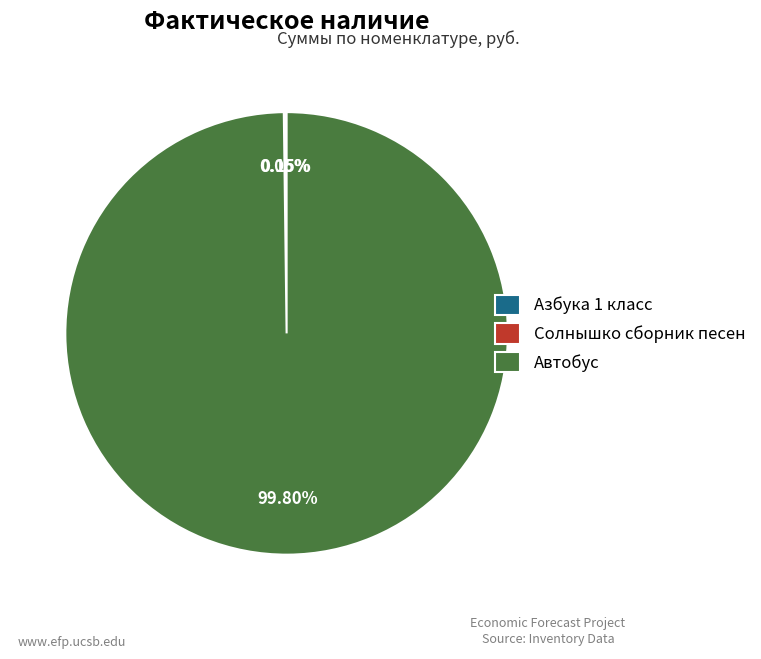

What is the largest slice in the pie chart?

Автобус